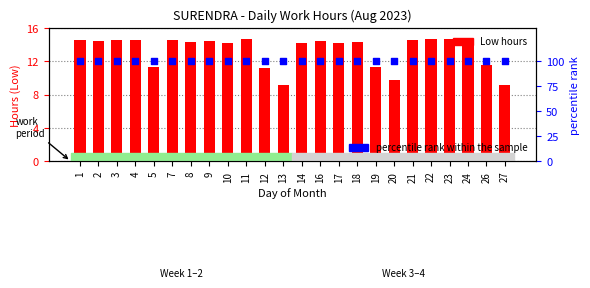

Is the value of Low (hours) at 27 greater than the value of percentile rank within the sample at 23?

No